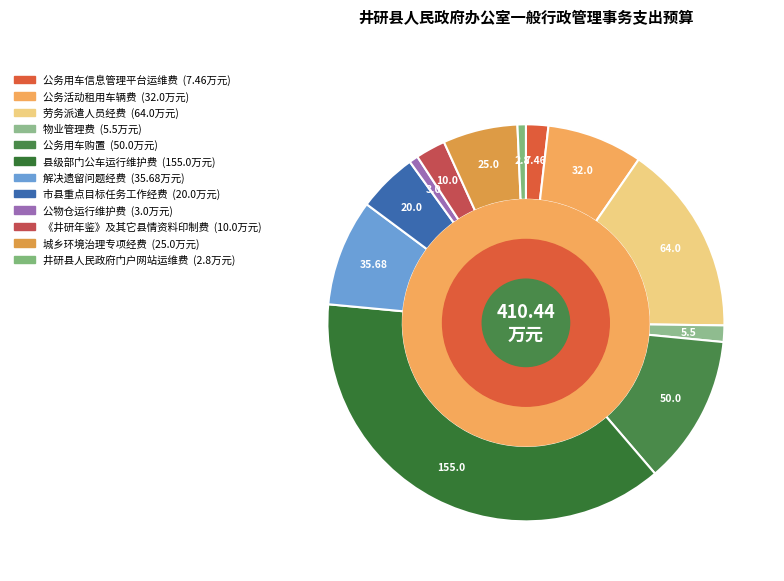

Count the number of slices in the pie.

12